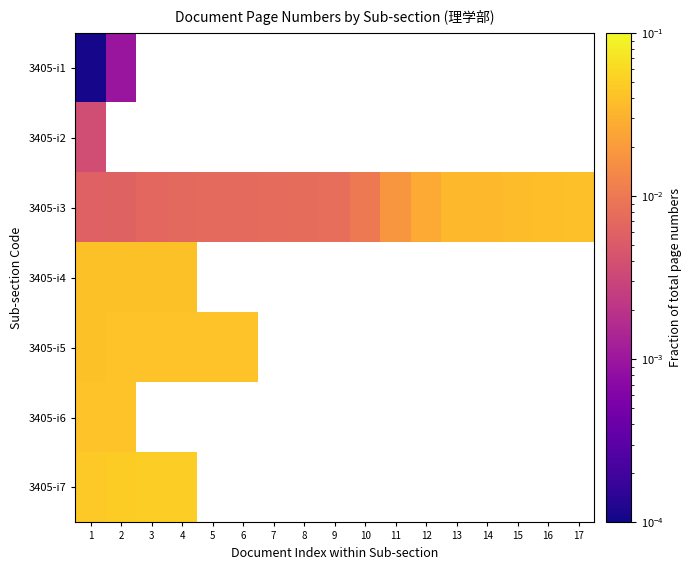

Which series has the largest total across all categories?

3405-i3